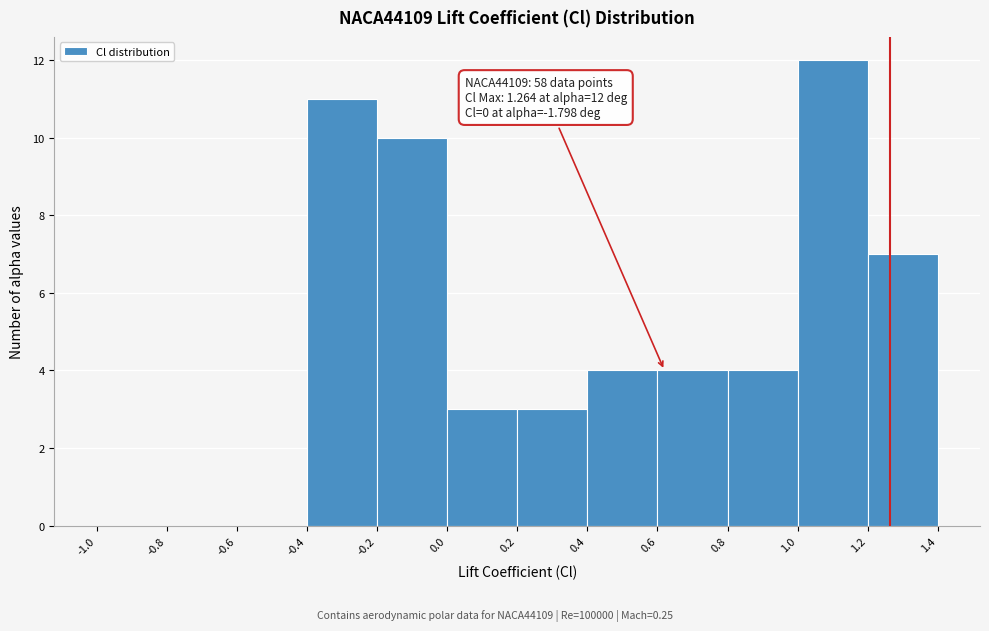

Which range on the x-axis has the tallest bar?

1.0 to 1.2